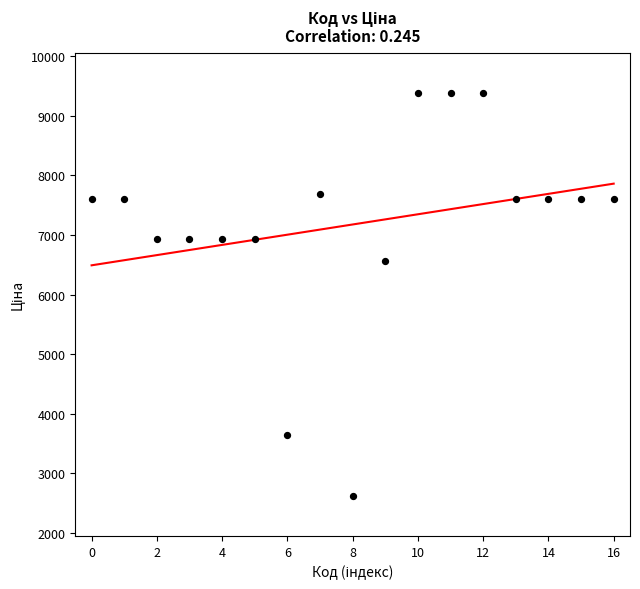

What is the range of Y values (max minus min)?

6756.4